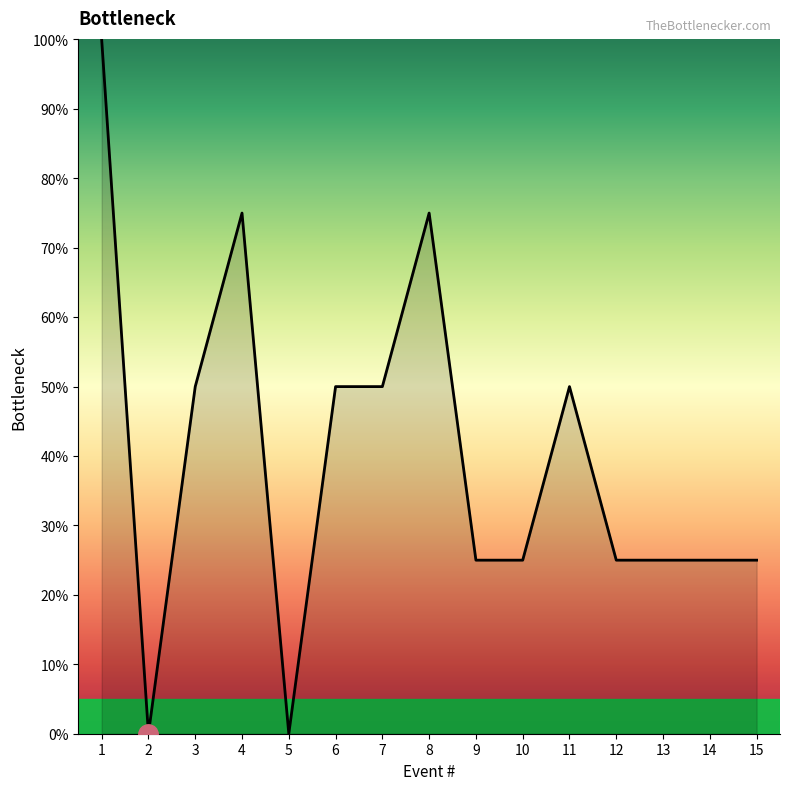

What is the difference between the maximum and minimum values?

100